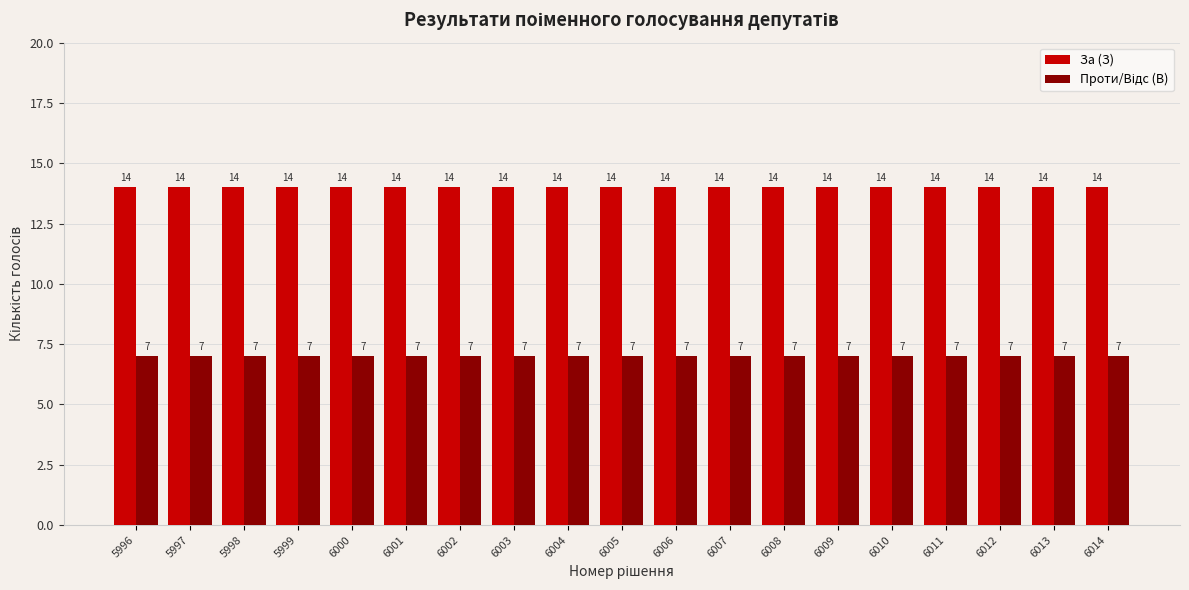

Which series has the largest total across all categories?

За (З)